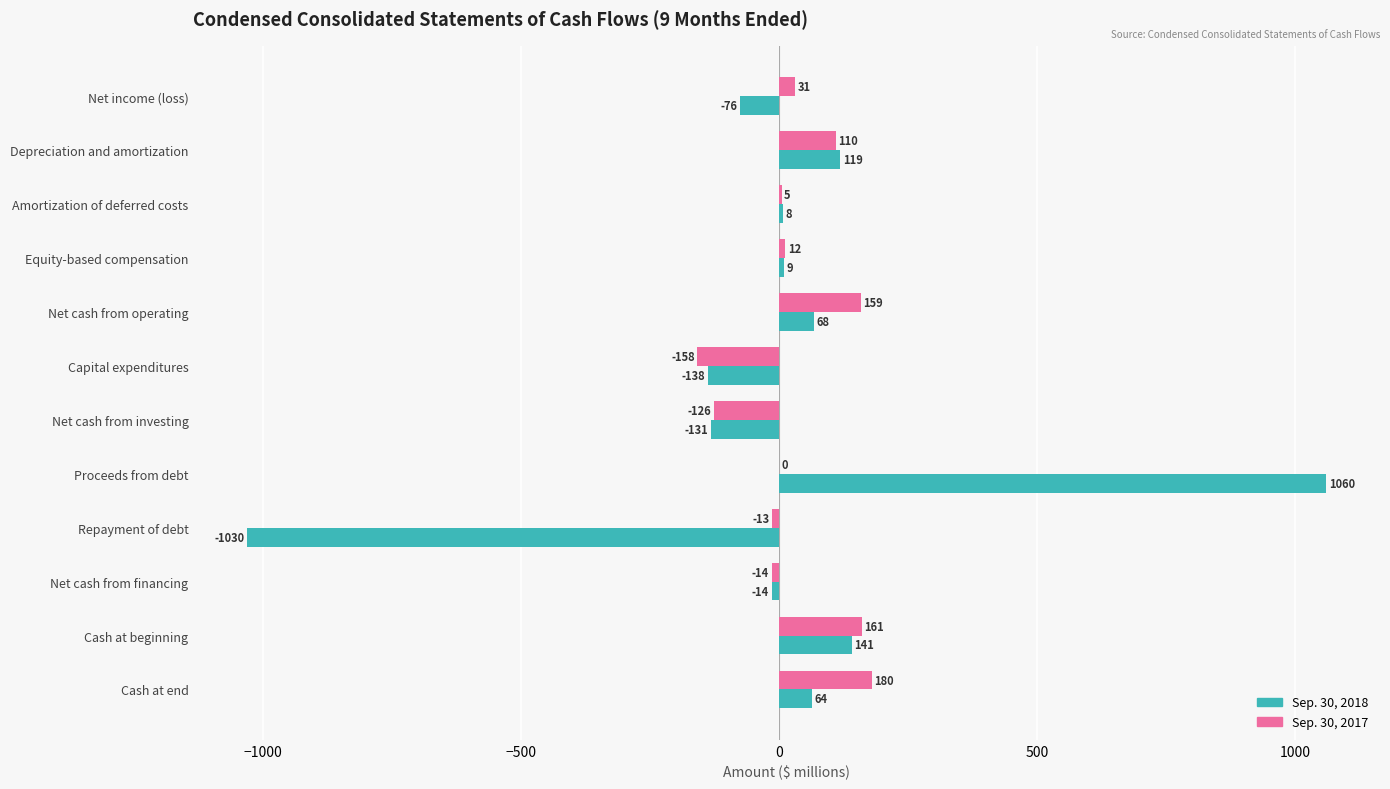

Count the number of data series in this chart.

2